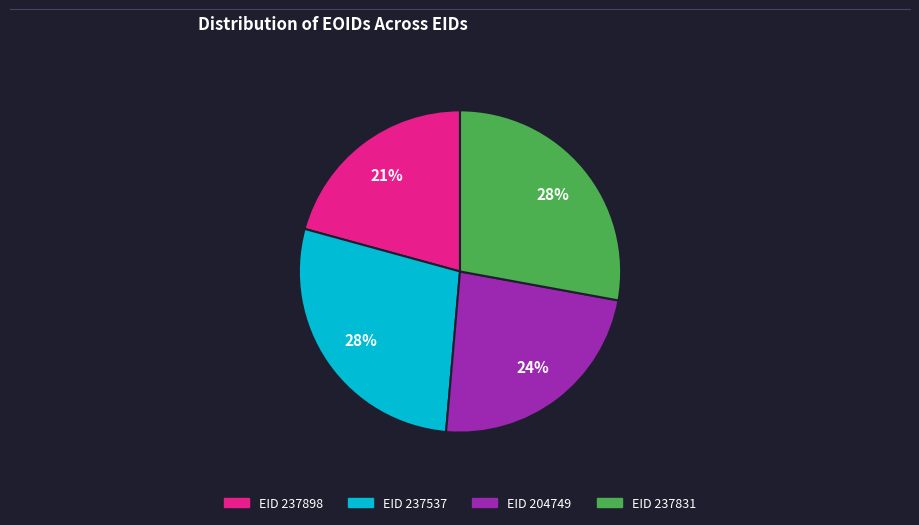

Does EID 237537 represent more than half of the total?

No